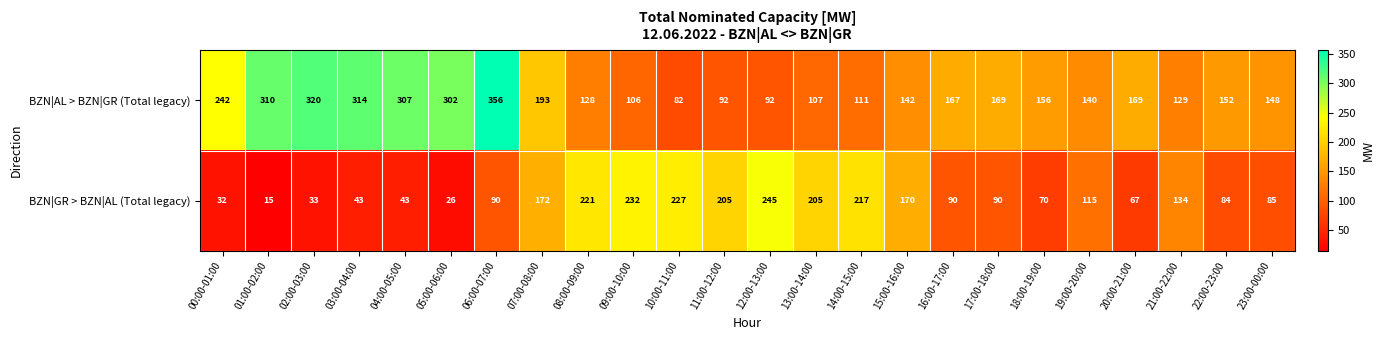

How many categories are shown in the chart?

24